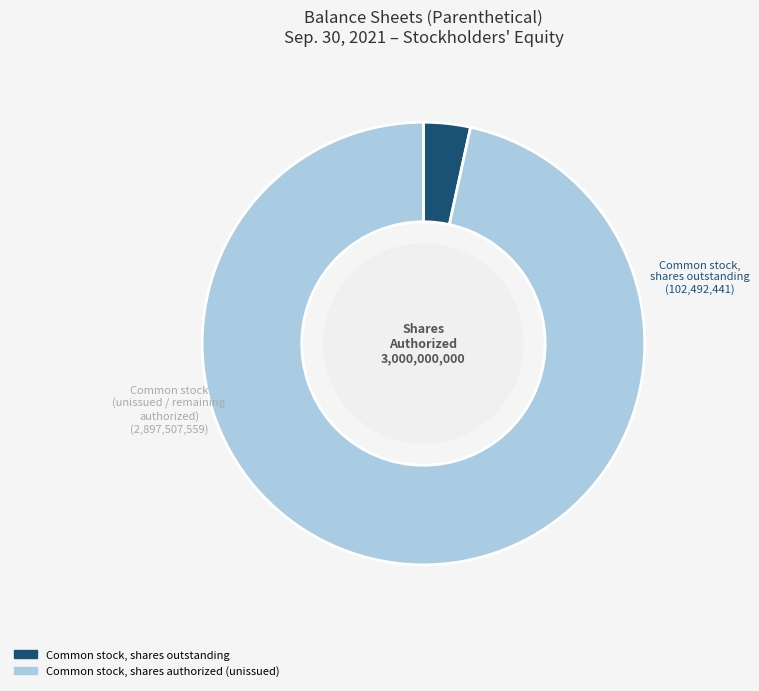

Does any single category account for the majority?

Yes